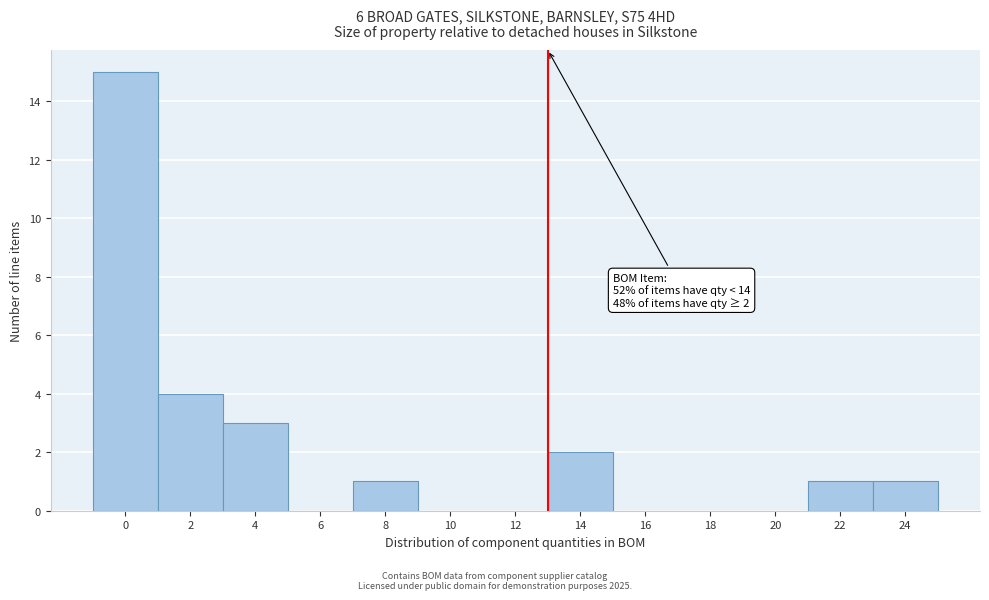

Reading left to right, list all the values displayed in this chart.

0=15	2=4	4=3	6=0	8=1	10=0	12=0	14=2	16=0	18=0	20=0	22=1	24=1